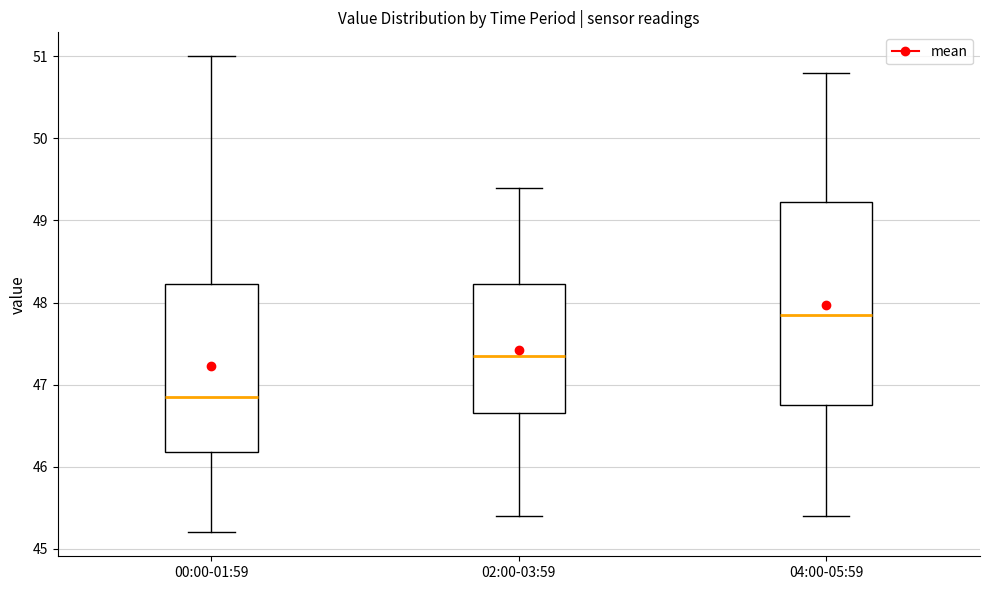

Reading left to right, transcribe this box plot: for each box, give where its median line is, the range the box spans, and where its two whiskers end, as read against the y-axis. The values are not printed on the chart, so give them approximately, as read against the axis.

00:00-01:59: median 46.9, box 46.2 to 48.2, whiskers 45.2 to 51.0
02:00-03:59: median 47.4, box 46.7 to 48.2, whiskers 45.4 to 49.4
04:00-05:59: median 47.9, box 46.8 to 49.2, whiskers 45.4 to 50.8